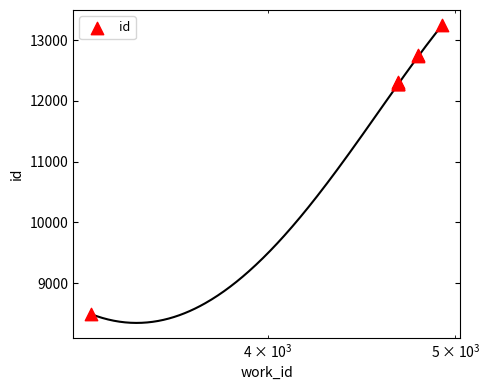

Between $\mathdefault{10^{2}}$ and $\mathdefault{10^{4}}$, which is larger?

$\mathdefault{10^{4}}$